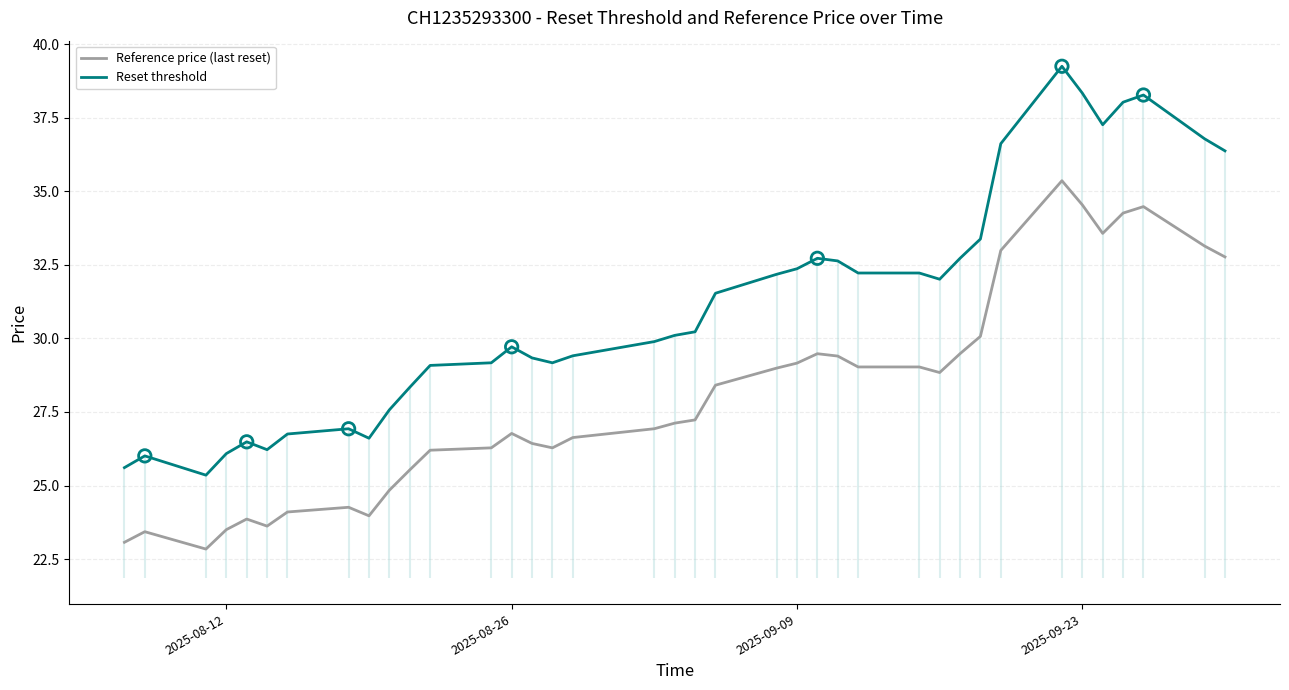

Which series reaches the maximum Y coordinate?

Reset threshold